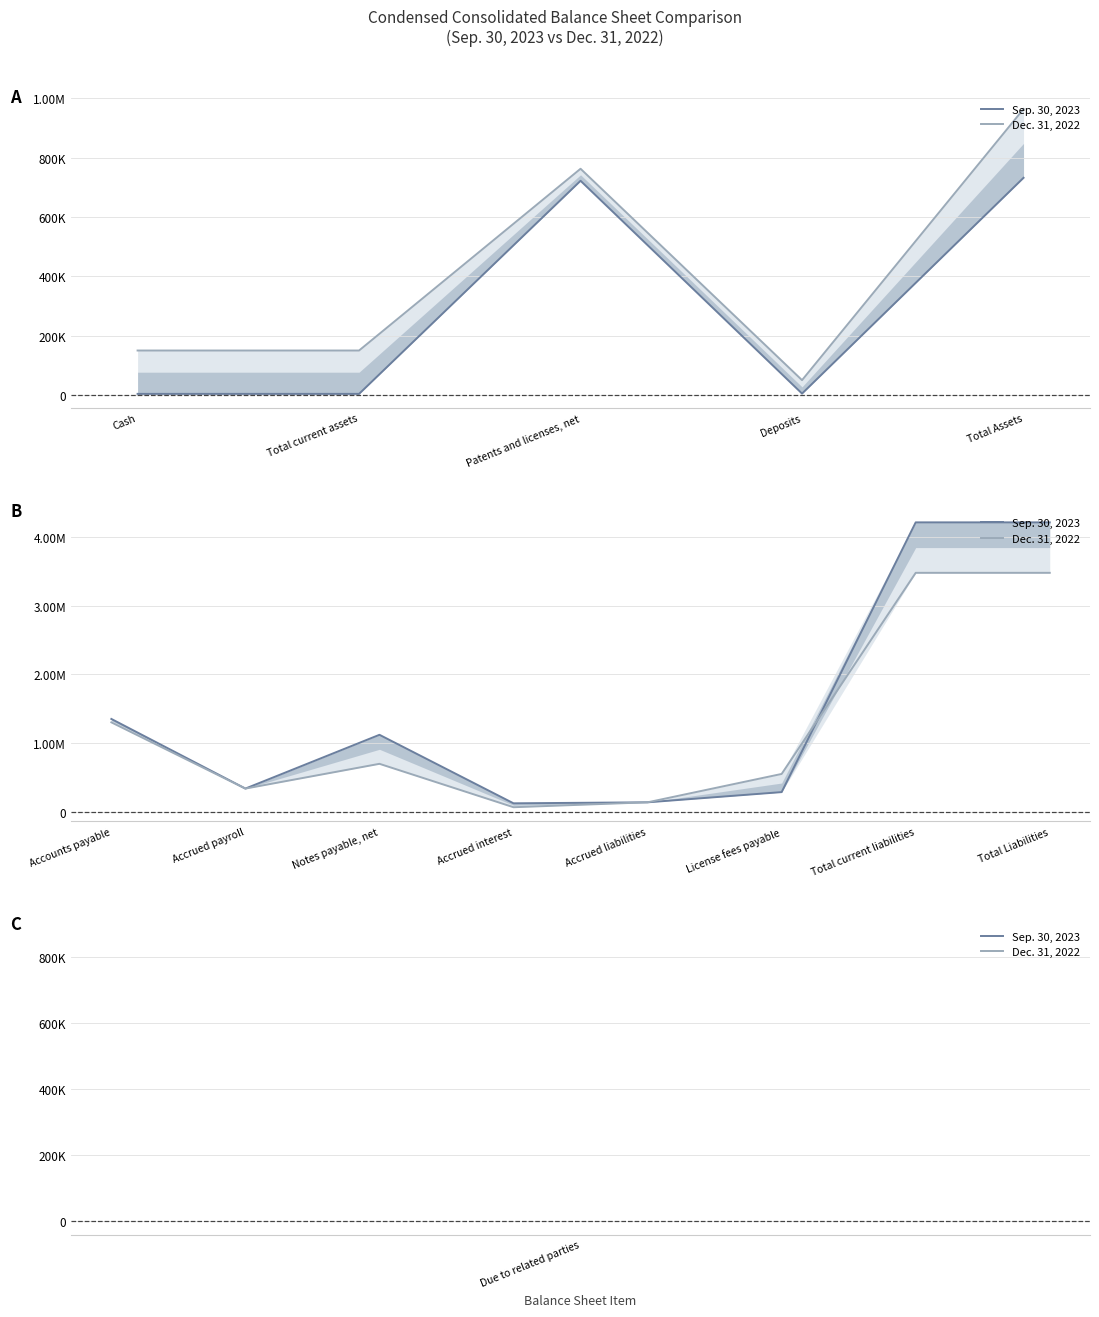

How many data points in Sep. 30, 2023 are above 1118978?

3